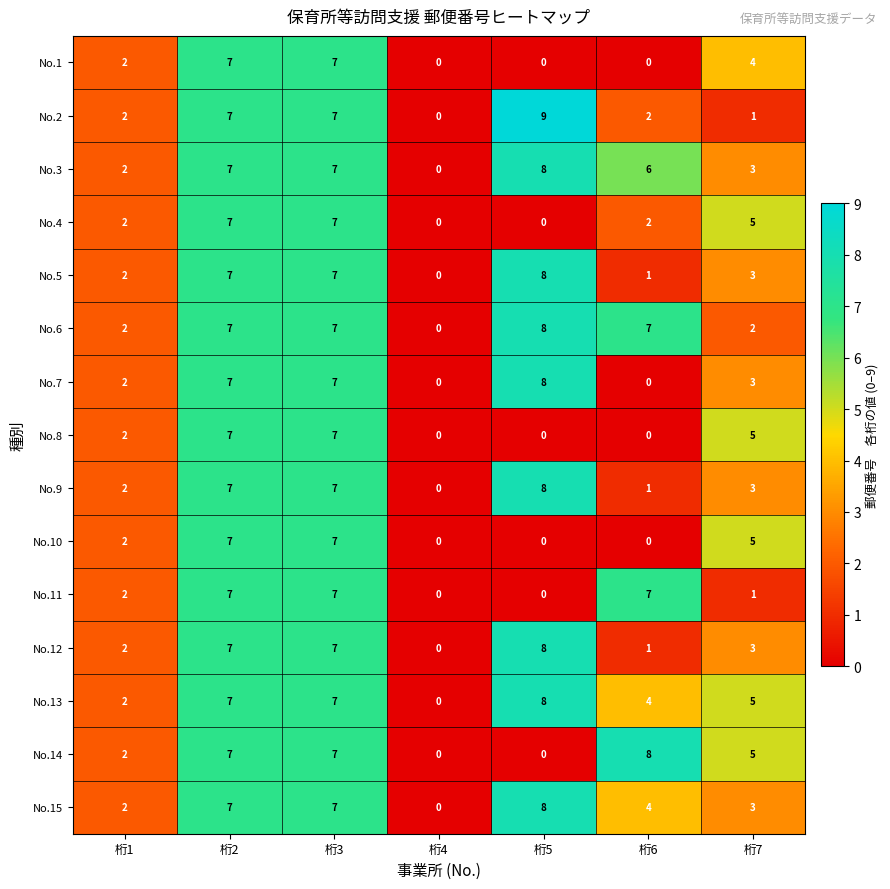

What is the sum of all No.10 values?

21